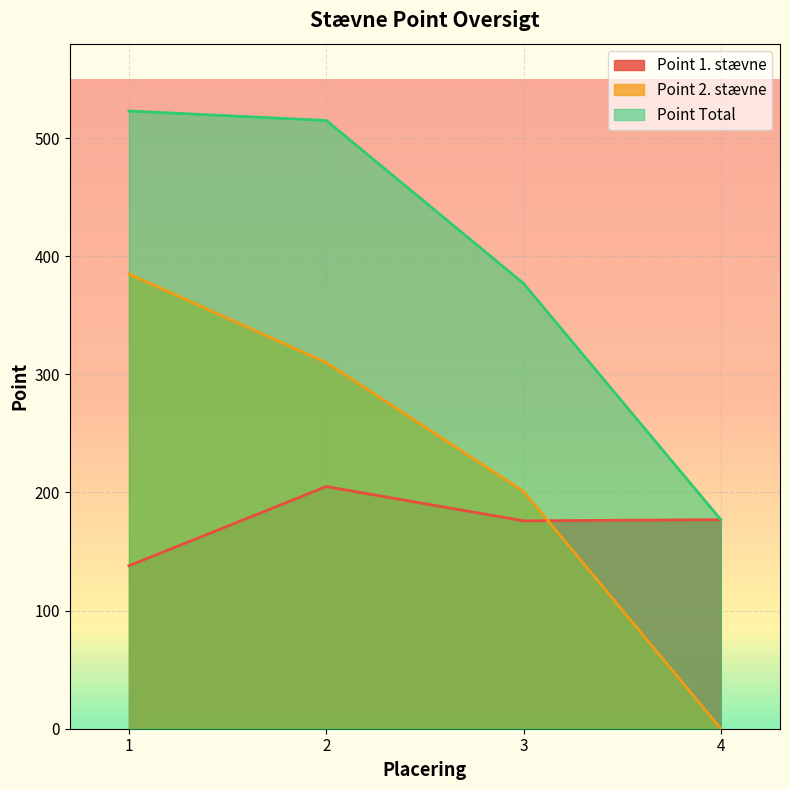

Which series has the largest total across all categories?

Point Total